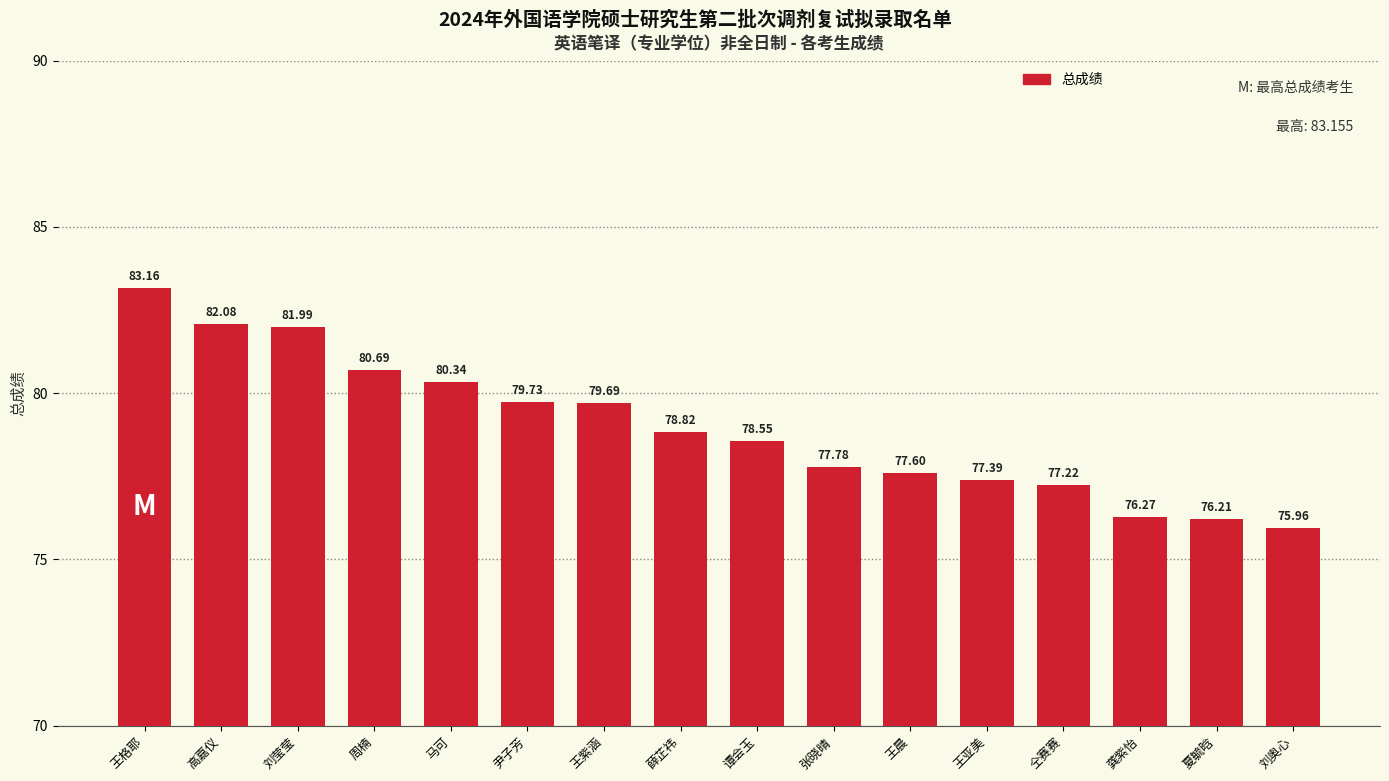

What is the label of the 3rd bar from the right?

龚紫怡